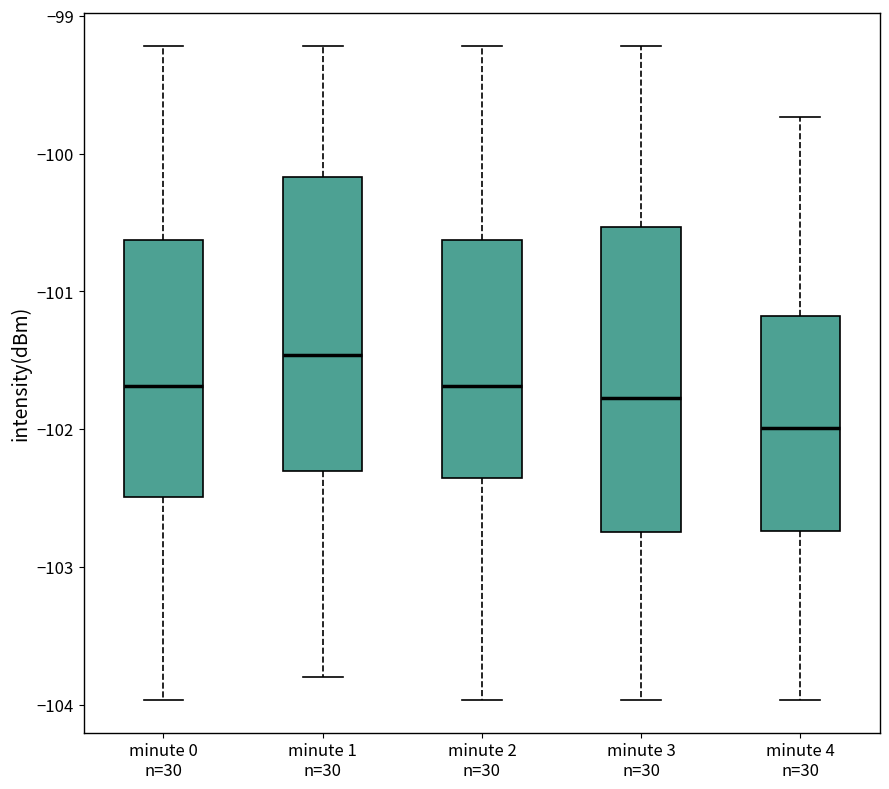

Reading left to right, read every box against the y-axis: the position of its median line, the range the box covers, and the ends of its whiskers. The values are not printed on the chart, so give them approximately, as read against the axis.

minute 0 n=30: median -101.7, box -102.5 to -100.6, whiskers -104.0 to -99.2
minute 1 n=30: median -101.5, box -102.3 to -100.2, whiskers -103.8 to -99.2
minute 2 n=30: median -101.7, box -102.4 to -100.6, whiskers -104.0 to -99.2
minute 3 n=30: median -101.8, box -102.7 to -100.5, whiskers -104.0 to -99.2
minute 4 n=30: median -102.0, box -102.7 to -101.2, whiskers -104.0 to -99.7